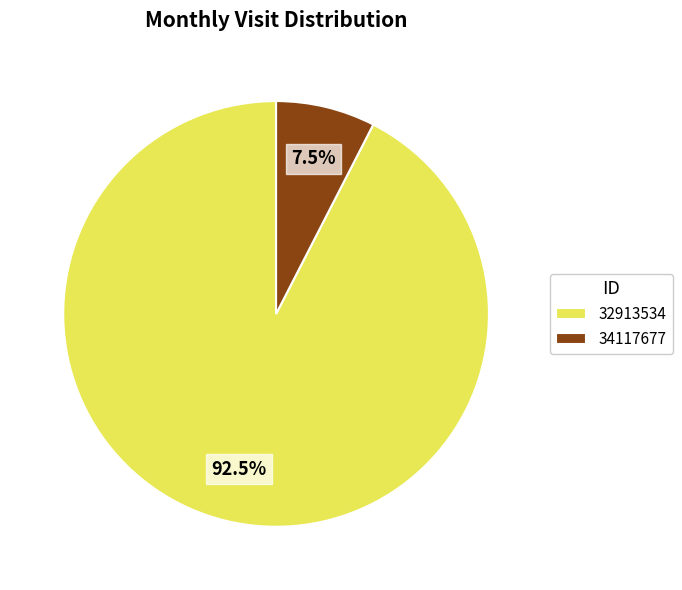

Which slice represents more than half of the pie?

32913534